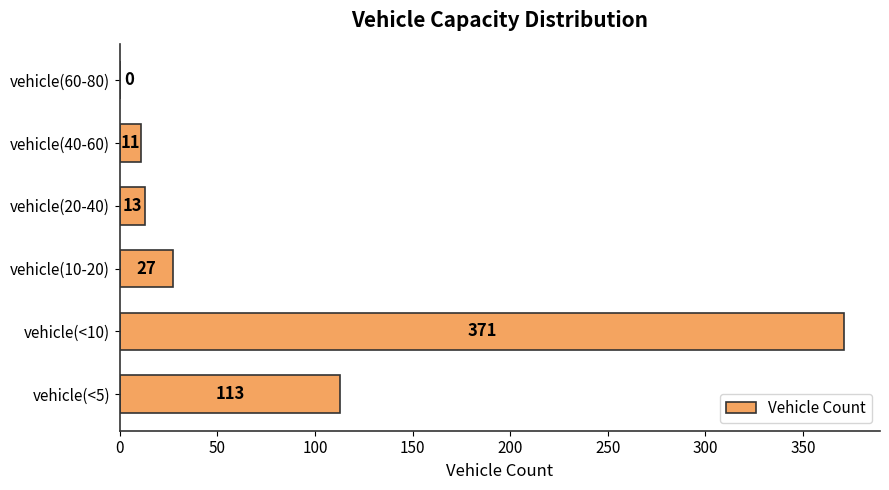

How many positive values are there?

5